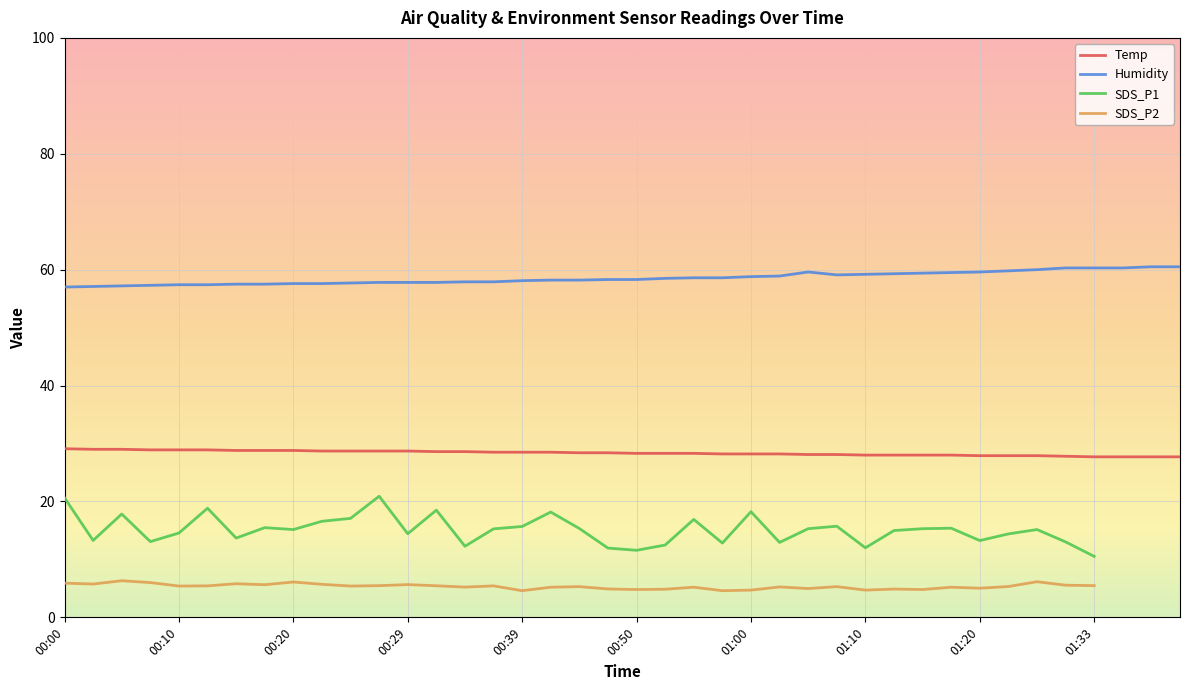

Which has a higher value, 14 or 30?

14